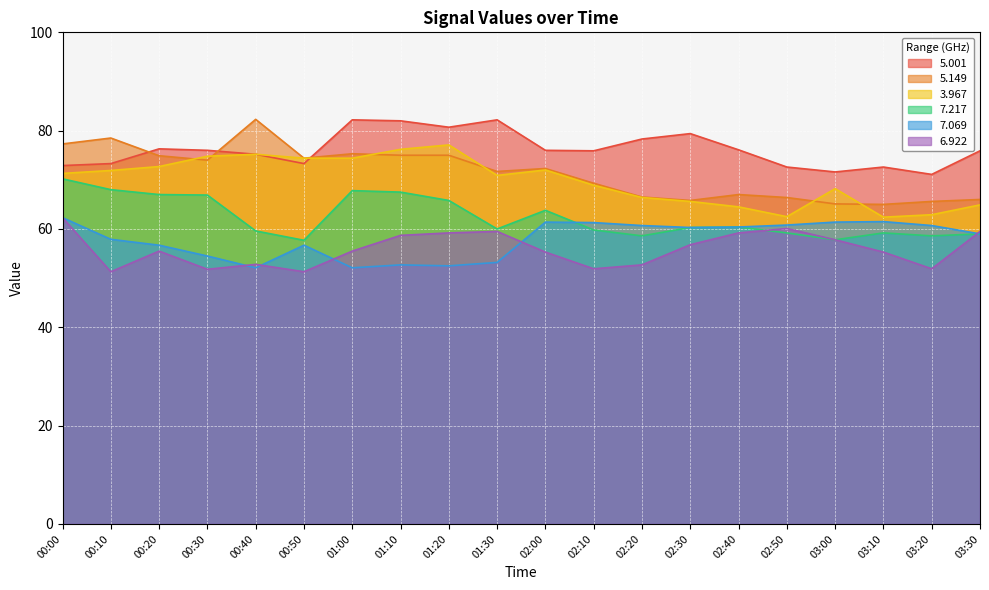

List the labels in order of   6.922 value, smallest first.

00:10, 00:50, 00:30, 02:10, 03:20, 02:20, 00:40, 02:00, 03:10, 00:20, 01:00, 02:30, 03:00, 01:10, 01:20, 02:40, 01:30, 03:30, 02:50, 00:00